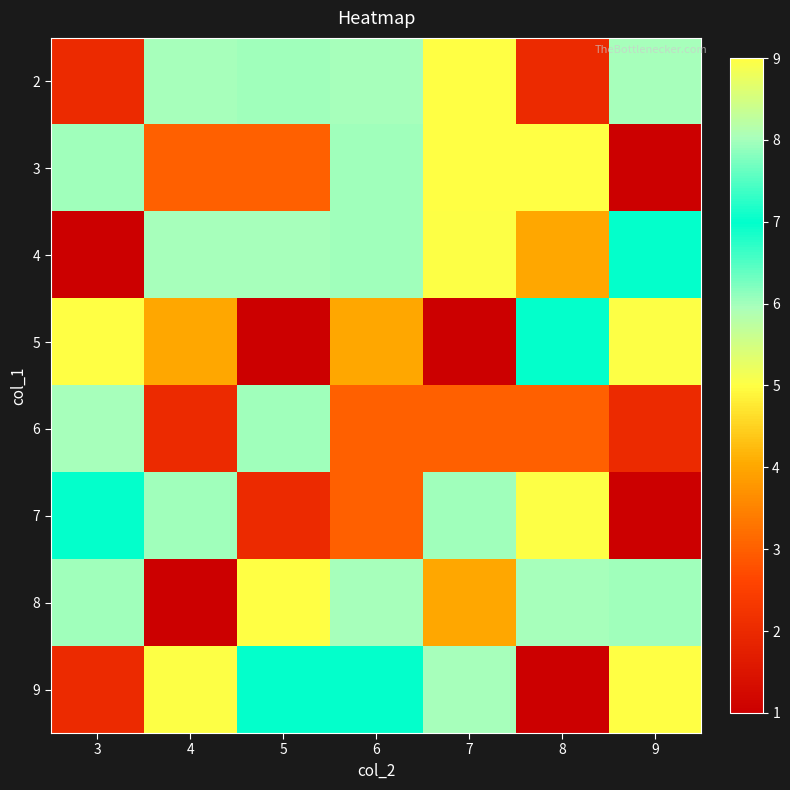

Which has a higher value, 9 or 6?

9